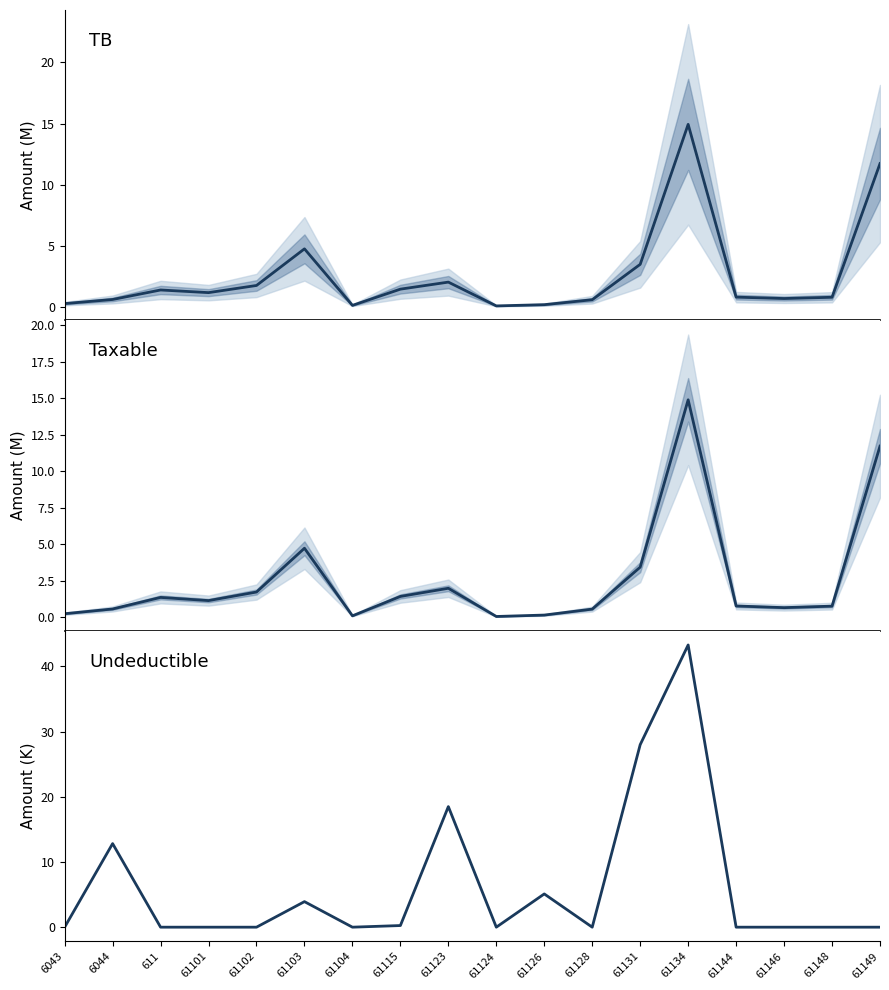

Reading left to right, transcribe all the data shown in this chart.

TB: 6043=0.3	6044=0.6	611=1.4	61101=1.1	61102=1.7	61103=4.7	61104=0.1	61115=1.4	61123=2.0	61124=0.1	61126=0.2	61128=0.6	61131=3.5	61134=14.9	61144=0.8	61146=0.7	61148=0.8	61149=11.7
Taxable: 6043=0.3	6044=0.6	611=1.4	61101=1.1	61102=1.7	61103=4.7	61104=0.1	61115=1.4	61123=2.0	61124=0.1	61126=0.2	61128=0.6	61131=3.4	61134=14.9	61144=0.8	61146=0.7	61148=0.8	61149=11.7
Undeductible: 6043=0.0	6044=12.8	611=0.0	61101=0.0	61102=0.0	61103=3.9	61104=0.0	61115=0.2	61123=18.5	61124=0.0	61126=5.1	61128=0.0	61131=28.0	61134=43.3	61144=0.0	61146=0.0	61148=0.0	61149=0.0